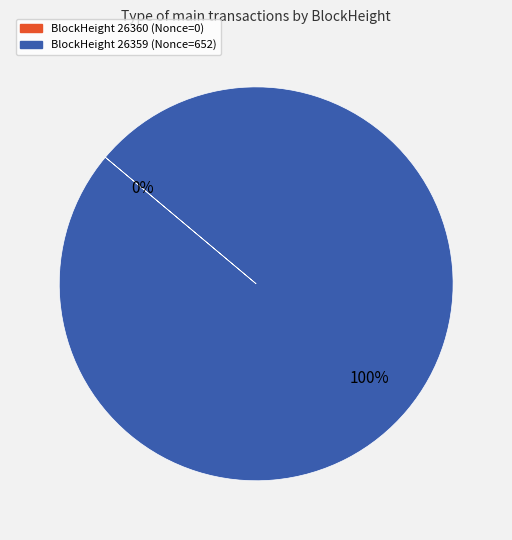

Is it true that 26359 is 100% of the pie?

True